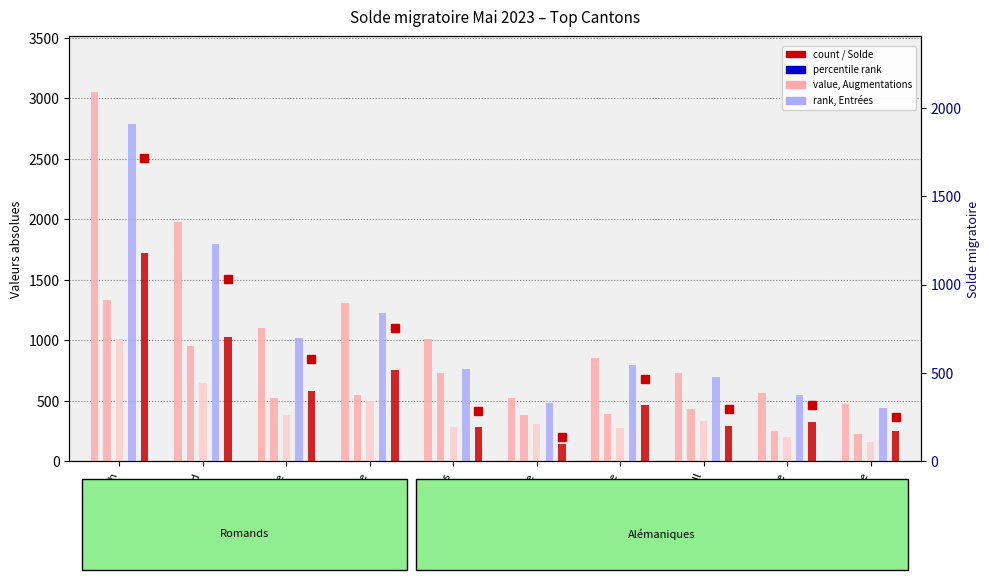

What is the sum of all Diminutions values?

5757